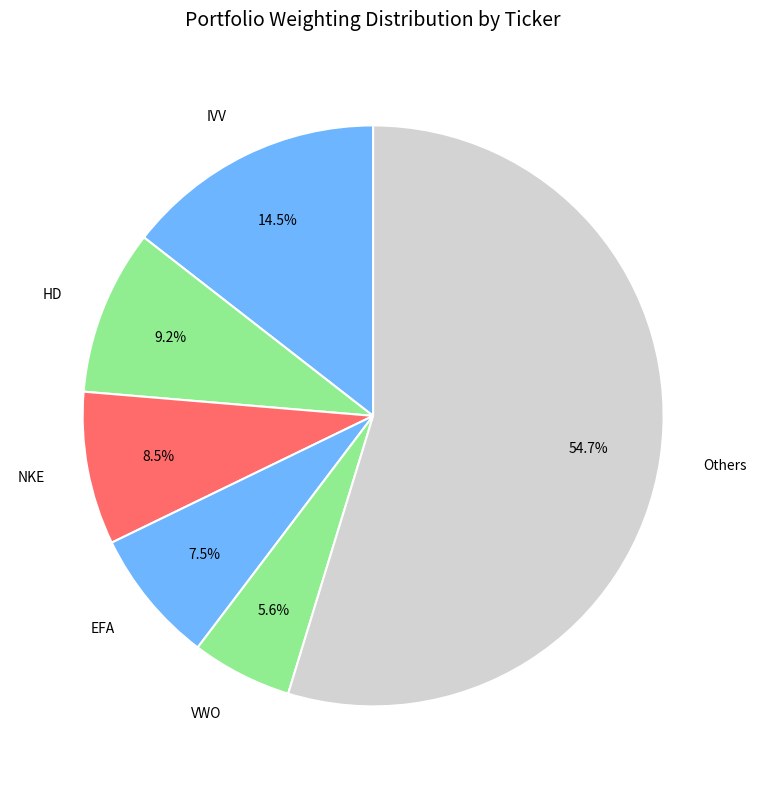

Which has a higher value, VWO or HD?

HD